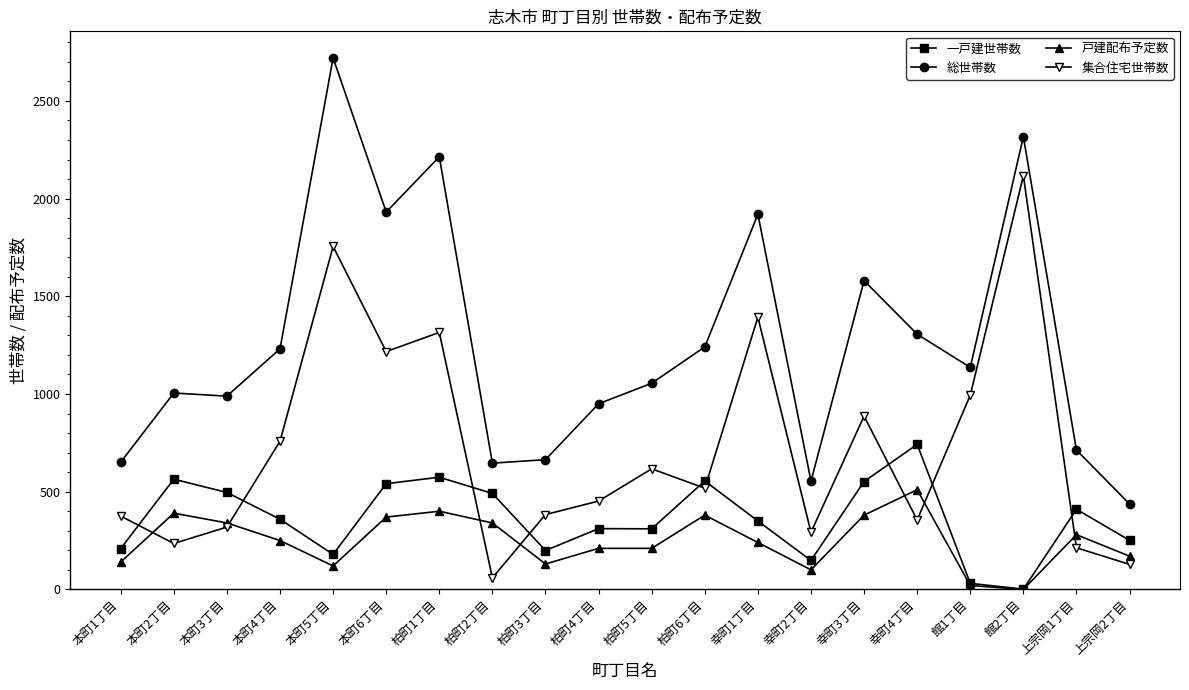

What are all the series names shown in the legend?

一戸建世帯数, 総世帯数, 戸建配布予定数, 集合住宅世帯数